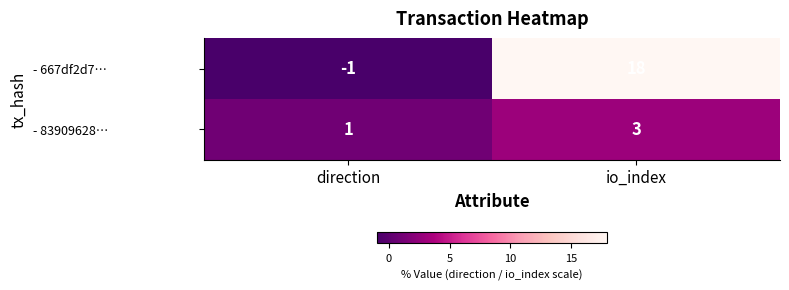

What is the sum of the - 83909628… values at io_index and direction?

4